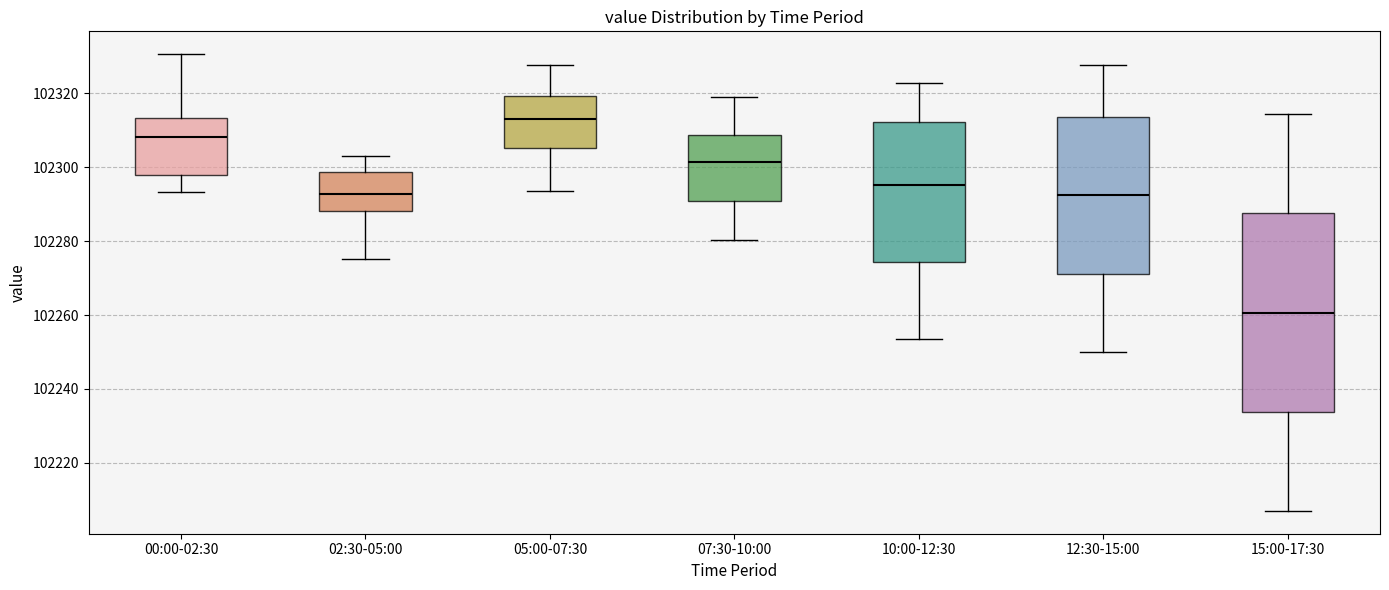

Reading left to right, read every box against the y-axis: the position of its median line, the range the box covers, and the ends of its whiskers. The values are not printed on the chart, so give them approximately, as read against the axis.

00:00-02:30: median 102308, box 102298 to 102314, whiskers 102294 to 102330
02:30-05:00: median 102292, box 102288 to 102298, whiskers 102276 to 102304
05:00-07:30: median 102312, box 102306 to 102320, whiskers 102294 to 102328
07:30-10:00: median 102302, box 102290 to 102308, whiskers 102280 to 102320
10:00-12:30: median 102296, box 102274 to 102312, whiskers 102254 to 102322
12:30-15:00: median 102292, box 102272 to 102314, whiskers 102250 to 102328
15:00-17:30: median 102260, box 102234 to 102288, whiskers 102208 to 102314